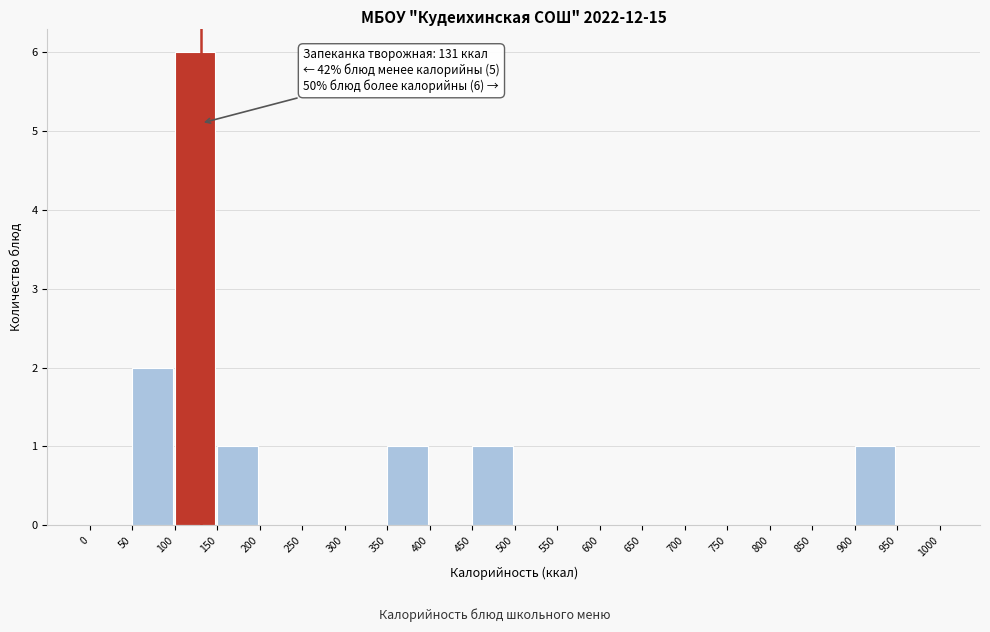

Over which range of the x-axis is the bar tallest?

100 to 150